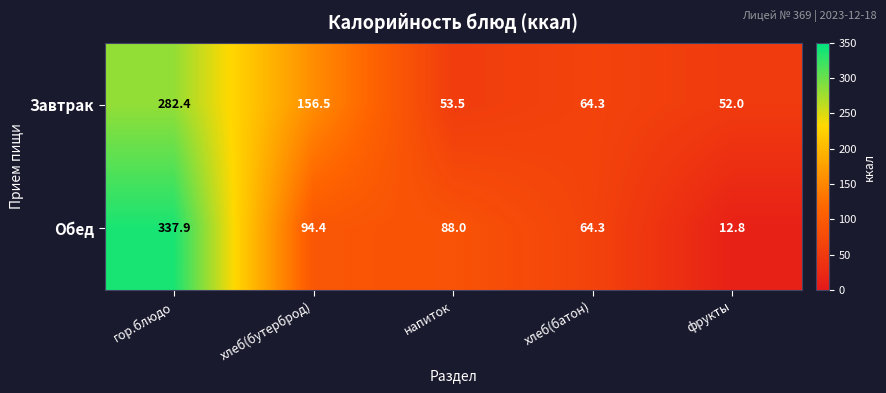

Is it true that Завтрак equals 495.9 at гор.блюдо?

False